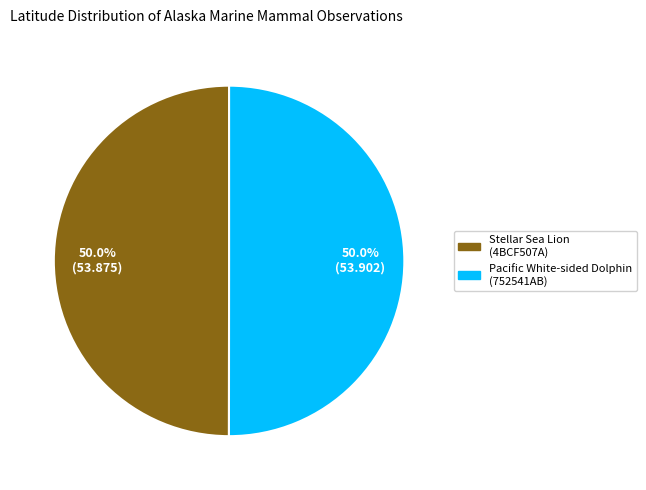

To the nearest percent, what is the average slice percentage?

50%